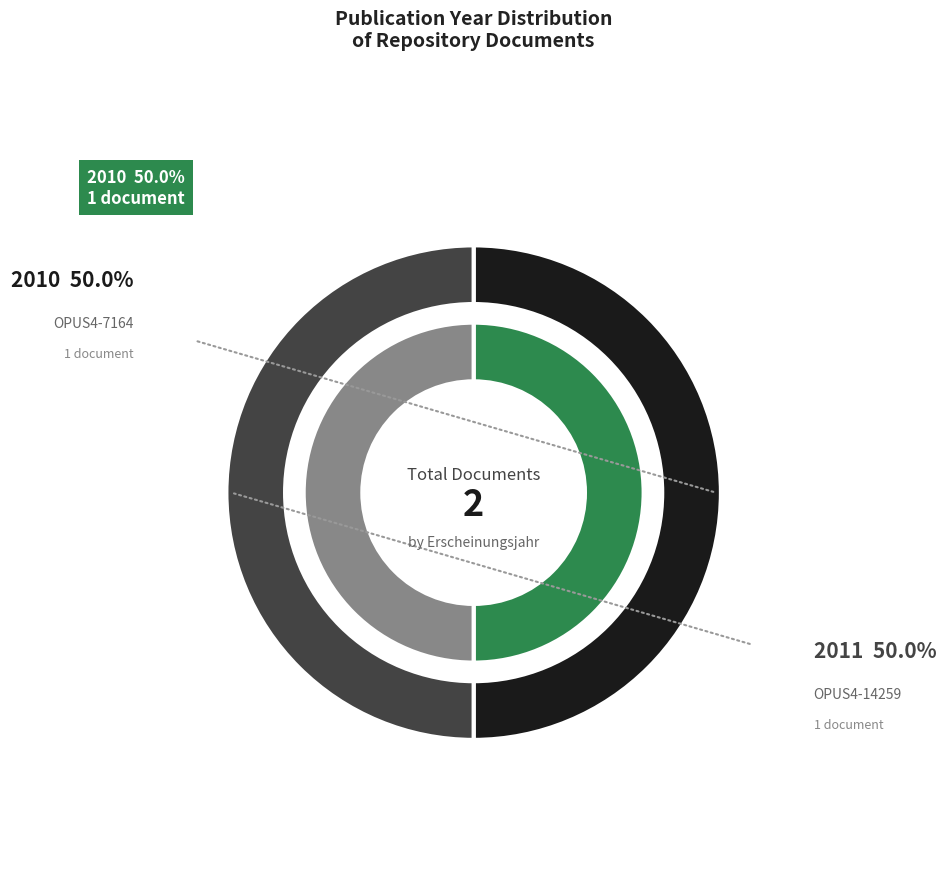

The OPUS4-7164 slice represents 43% of the pie. True or false?

False